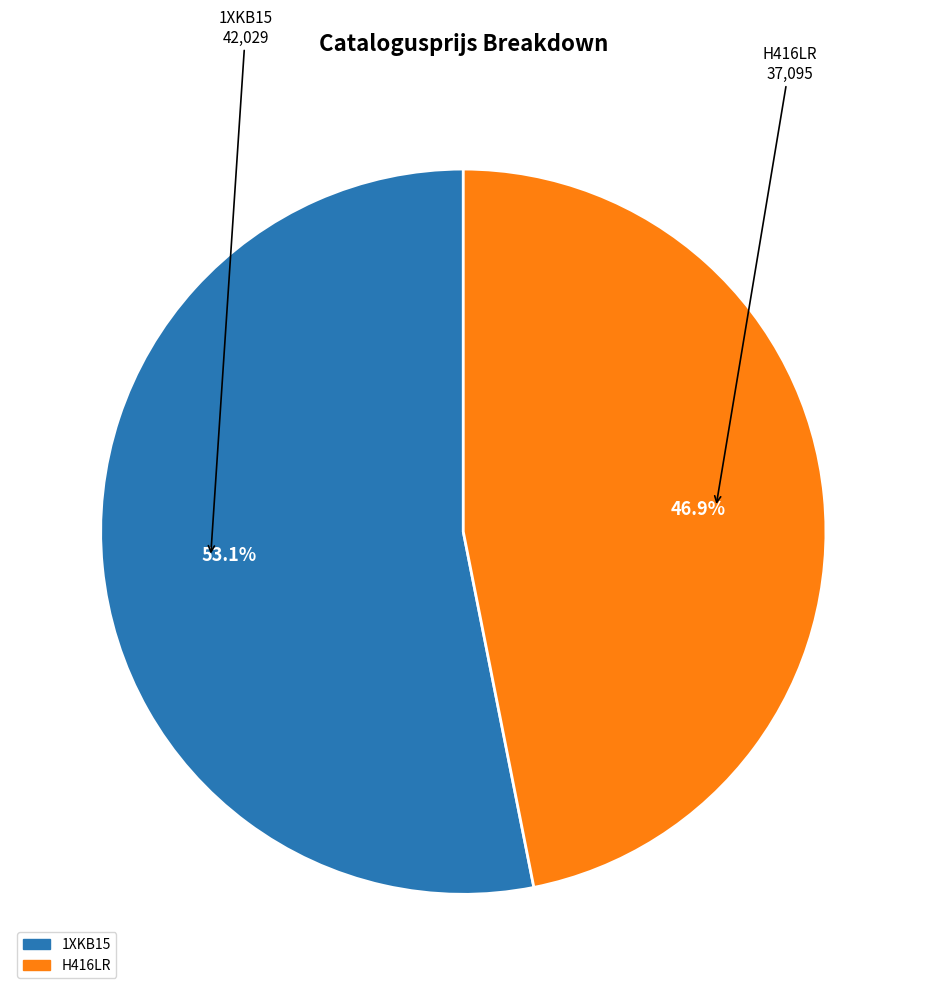

What is the largest slice in the pie chart?

1XKB15